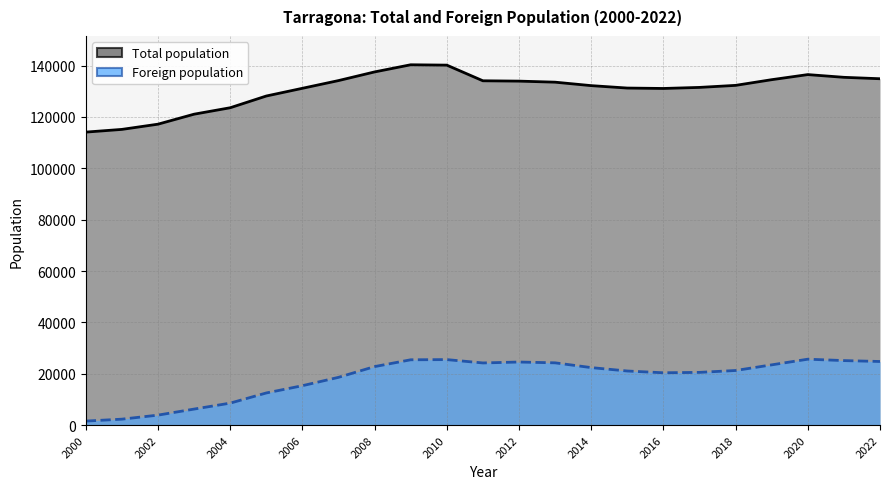

The value of Foreign population at 2016 is 30779. True or false?

False